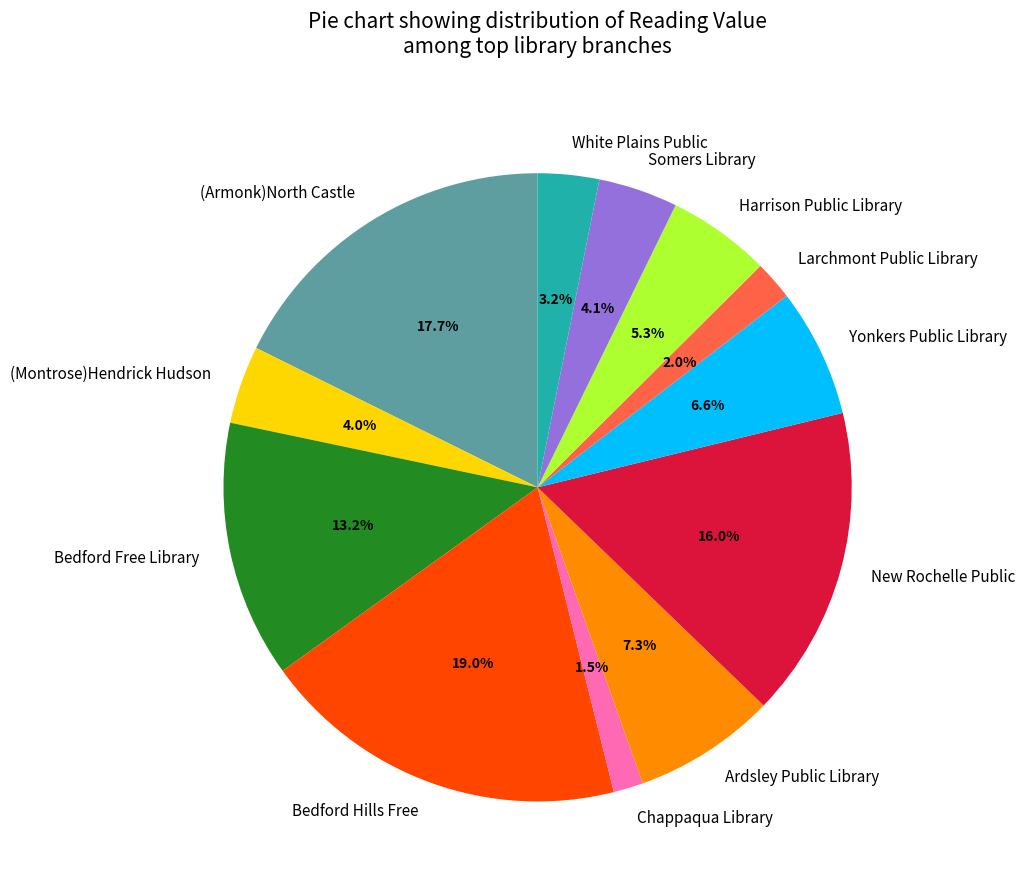

What is the total percentage of New Rochelle Public and (Armonk)North Castle?

33.7%